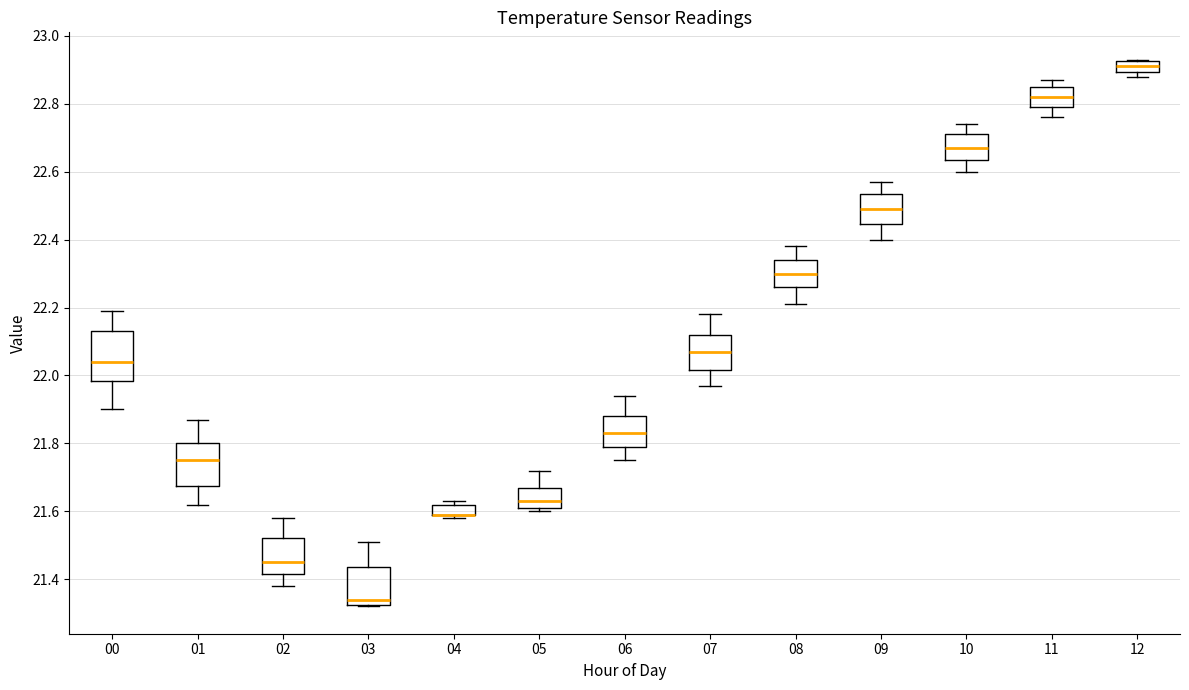

Reading left to right, transcribe this box plot: for each box, give where its median line is, the range the box spans, and where its two whiskers end, as read against the y-axis. The values are not printed on the chart, so give them approximately, as read against the axis.

00: median 22.04, box 21.98 to 22.14, whiskers 21.90 to 22.20
01: median 21.76, box 21.68 to 21.80, whiskers 21.62 to 21.88
02: median 21.46, box 21.42 to 21.52, whiskers 21.38 to 21.58
03: median 21.34, box 21.32 to 21.44, whiskers 21.32 to 21.52
04: median 21.60 (drawn on the box's lower edge), box 21.60 to 21.62, whiskers 21.58 to 21.64
05: median 21.64, box 21.62 to 21.68, whiskers 21.60 to 21.72
06: median 21.84, box 21.80 to 21.88, whiskers 21.76 to 21.94
07: median 22.08, box 22.02 to 22.12, whiskers 21.98 to 22.18
08: median 22.30, box 22.26 to 22.34, whiskers 22.22 to 22.38
09: median 22.50, box 22.44 to 22.54, whiskers 22.40 to 22.58
10: median 22.68, box 22.64 to 22.72, whiskers 22.60 to 22.74
11: median 22.82, box 22.80 to 22.86, whiskers 22.76 to 22.88
12: median 22.92 (inside the box), box 22.90 to 22.92, whiskers 22.88 to 22.94